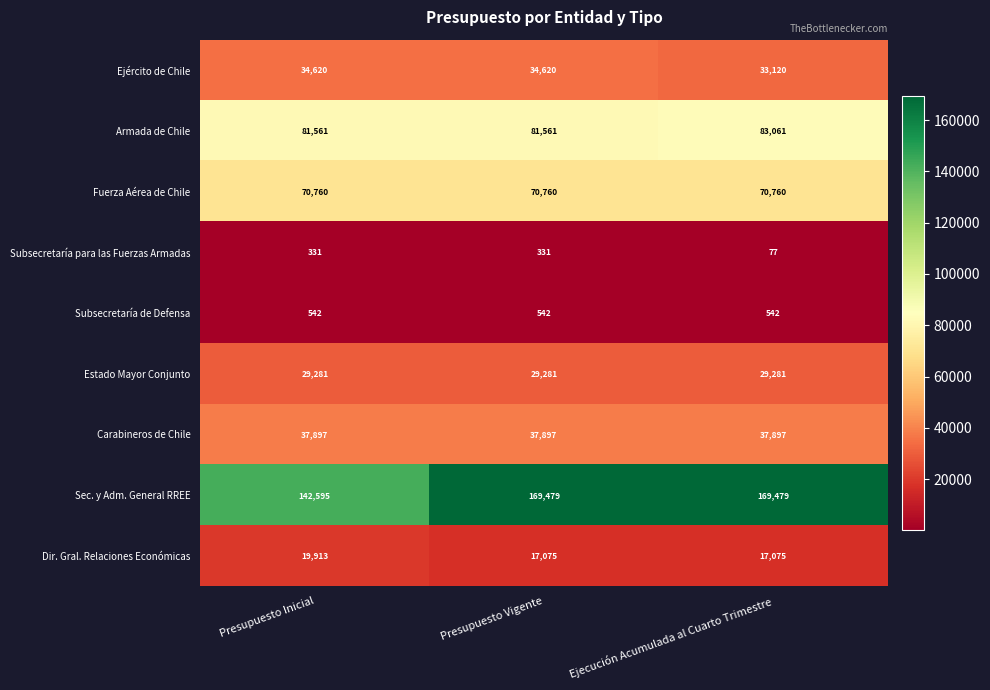

What is the maximum value shown in the chart?

169479